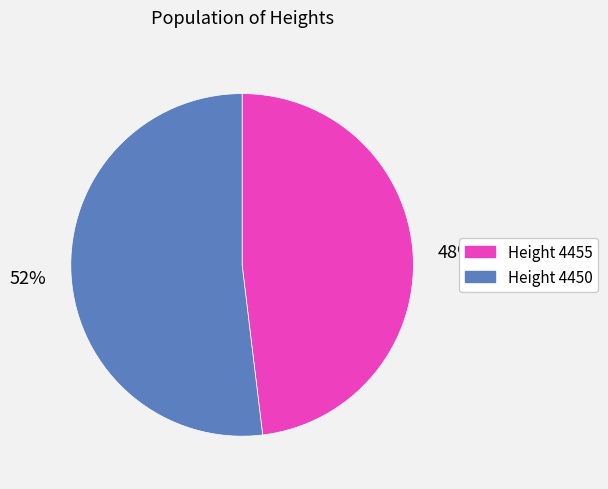

What is the majority slice?

Height 4450